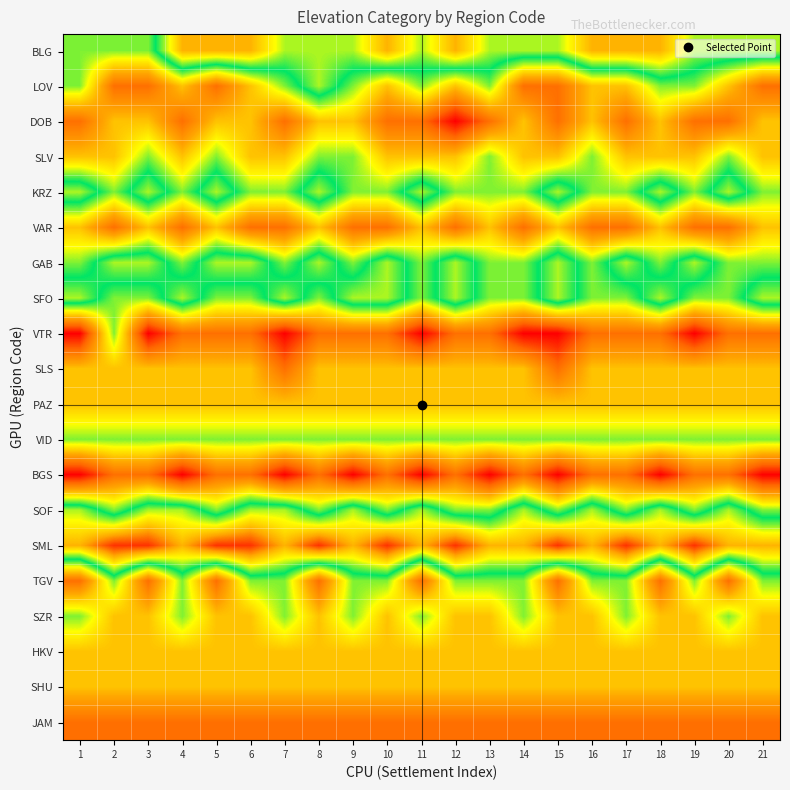

Reading left to right, what are all the values shown in this chart?

BLG: 1=5	2=5	3=5	4=7	5=7	6=7	7=6	8=6	9=6	10=7	11=6	12=7	13=6	14=6	15=6	16=7	17=7	18=7	19=6	20=6	21=6
LOV: 1=5	2=3	3=3	4=4	5=3	6=4	7=5	8=6	9=5	10=4	11=5	12=4	13=5	14=3	15=3	16=4	17=4	18=5	19=5	20=4	21=3
DOB: 1=3	2=4	3=4	4=3	5=4	6=4	7=3	8=4	9=4	10=3	11=3	12=2	13=3	14=4	15=3	16=4	17=3	18=4	19=3	20=3	21=4
SLV: 1=4	2=4	3=5	4=4	5=5	6=4	7=4	8=5	9=5	10=4	11=4	12=4	13=5	14=4	15=4	16=5	17=4	18=4	19=4	20=5	21=4
KRZ: 1=6	2=5	3=6	4=5	5=6	6=5	7=5	8=6	9=5	10=5	11=6	12=5	13=5	14=5	15=6	16=5	17=5	18=6	19=5	20=6	21=5
VAR: 1=4	2=3	3=4	4=3	5=4	6=3	7=3	8=4	9=3	10=3	11=4	12=3	13=4	14=3	15=4	16=3	17=3	18=4	19=3	20=3	21=4
GAB: 1=5	2=6	3=6	4=5	5=6	6=6	7=5	8=6	9=5	10=6	11=5	12=6	13=5	14=5	15=6	16=5	17=6	18=5	19=6	20=5	21=5
SFO: 1=6	2=5	3=5	4=6	5=5	6=5	7=6	8=5	9=6	10=6	11=5	12=6	13=5	14=5	15=6	16=5	17=5	18=6	19=5	20=5	21=6
VTR: 1=2	2=5	3=2	4=3	5=3	6=3	7=2	8=3	9=3	10=3	11=2	12=3	13=3	14=2	15=2	16=3	17=3	18=3	19=2	20=3	21=3
SLS: 1=4	2=4	3=4	4=4	5=4	6=4	7=3	8=4	9=4	10=4	11=4	12=4	13=4	14=4	15=3	16=4	17=4	18=4	19=4	20=4	21=4
PAZ: 1=4	2=4	3=4	4=4	5=4	6=4	7=4	8=4	9=4	10=4	11=4	12=4	13=4	14=4	15=4	16=4	17=4	18=4	19=4	20=4	21=4
VID: 1=5	2=5	3=5	4=5	5=5	6=5	7=5	8=5	9=5	10=5	11=5	12=5	13=5	14=5	15=5	16=5	17=5	18=5	19=5	20=5	21=5
BGS: 1=2	2=3	3=3	4=2	5=3	6=3	7=2	8=3	9=2	10=3	11=2	12=3	13=2	14=3	15=2	16=3	17=3	18=2	19=3	20=3	21=2
SOF: 1=6	2=5	3=6	4=6	5=5	6=6	7=6	8=5	9=6	10=5	11=6	12=5	13=5	14=6	15=5	16=6	17=5	18=6	19=5	20=6	21=5
SML: 1=7	2=8	3=8	4=7	5=8	6=8	7=7	8=8	9=7	10=8	11=7	12=8	13=7	14=7	15=8	16=7	17=8	18=7	19=8	20=7	21=7
TGV: 1=3	2=5	3=3	4=5	5=3	6=5	7=5	8=3	9=5	10=5	11=3	12=5	13=5	14=5	15=3	16=5	17=5	18=3	19=5	20=3	21=5
SZR: 1=5	2=4	3=4	4=5	5=4	6=4	7=5	8=4	9=5	10=4	11=5	12=4	13=4	14=5	15=4	16=4	17=5	18=4	19=4	20=5	21=4
HKV: 1=4	2=4	3=4	4=4	5=4	6=4	7=4	8=4	9=4	10=4	11=4	12=4	13=4	14=4	15=4	16=4	17=4	18=4	19=4	20=4	21=4
SHU: 1=4	2=4	3=4	4=4	5=4	6=4	7=4	8=4	9=4	10=4	11=4	12=4	13=4	14=4	15=4	16=4	17=4	18=4	19=4	20=4	21=4
JAM: 1=3	2=3	3=3	4=3	5=3	6=3	7=3	8=3	9=3	10=3	11=3	12=3	13=3	14=3	15=3	16=3	17=3	18=3	19=3	20=3	21=3